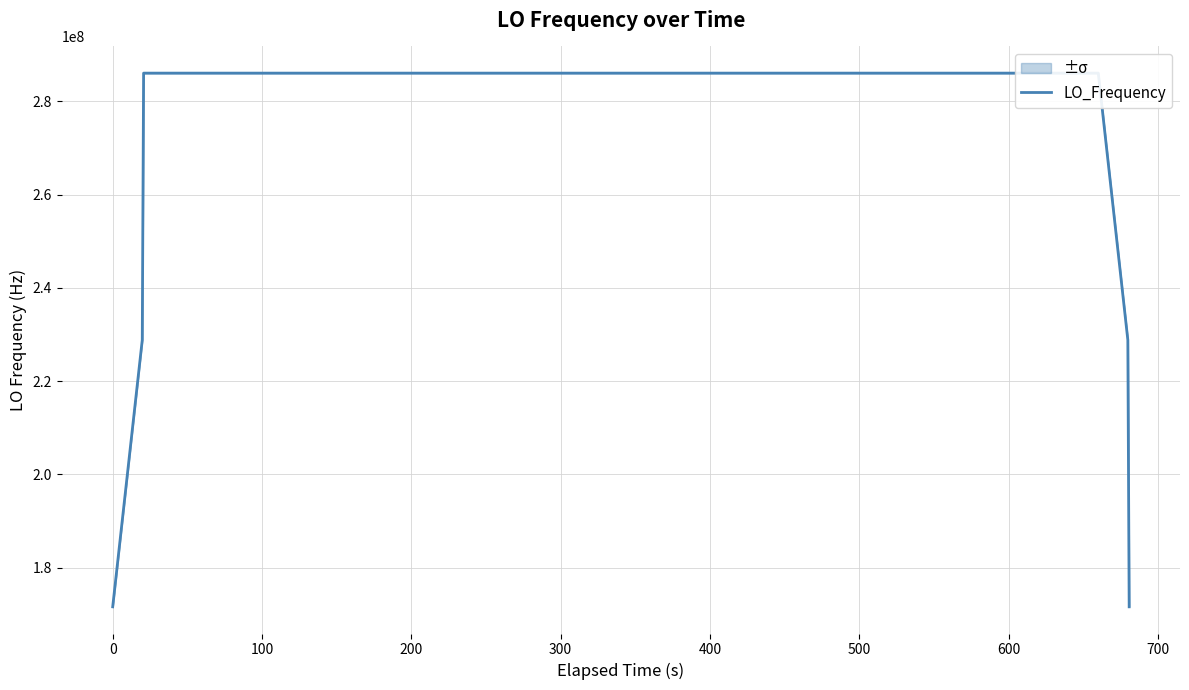

What is the value of the 31st point from the left?

286047001.2